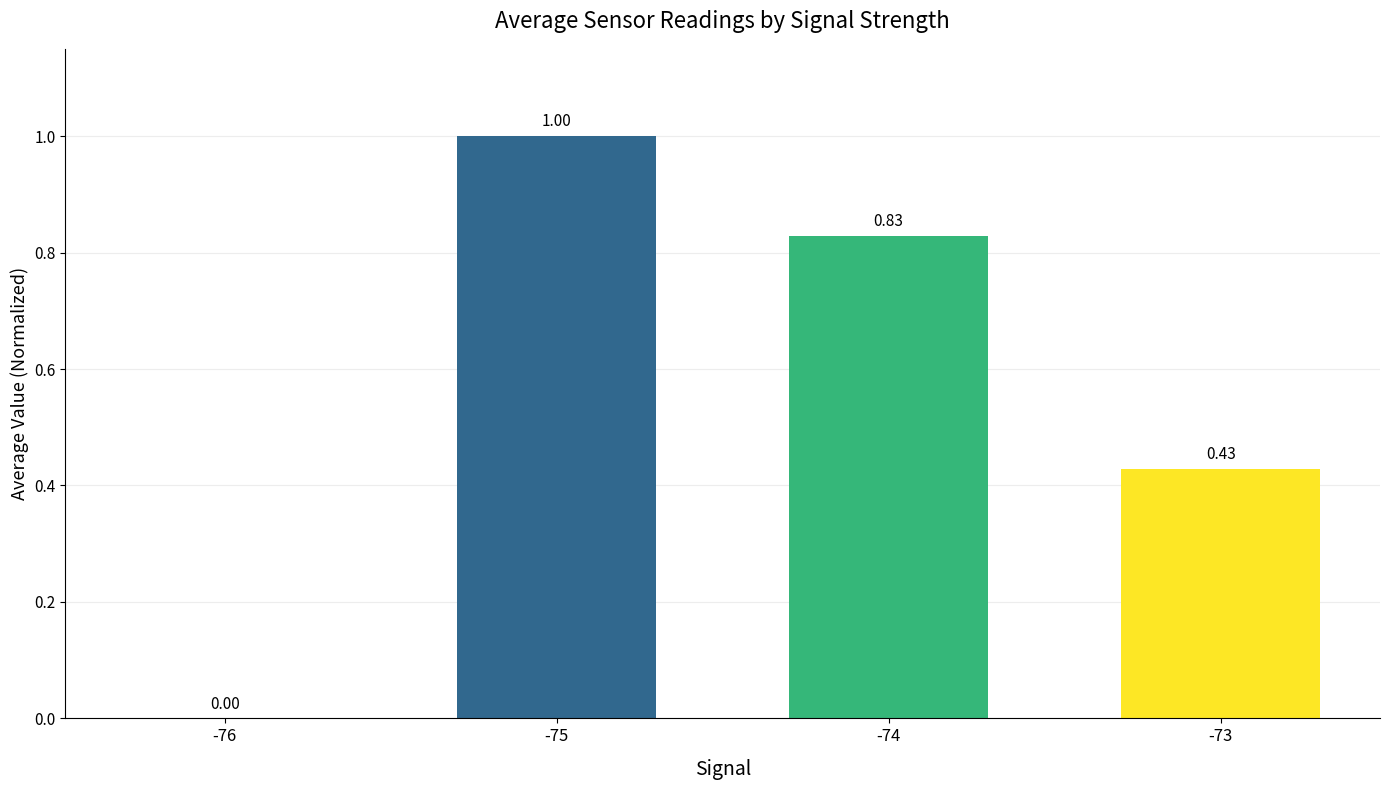

Count the values in the range 0 to 1.

4